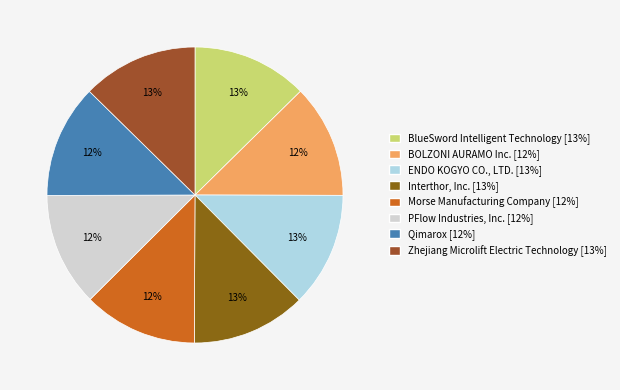

How many segments does this pie chart have?

8